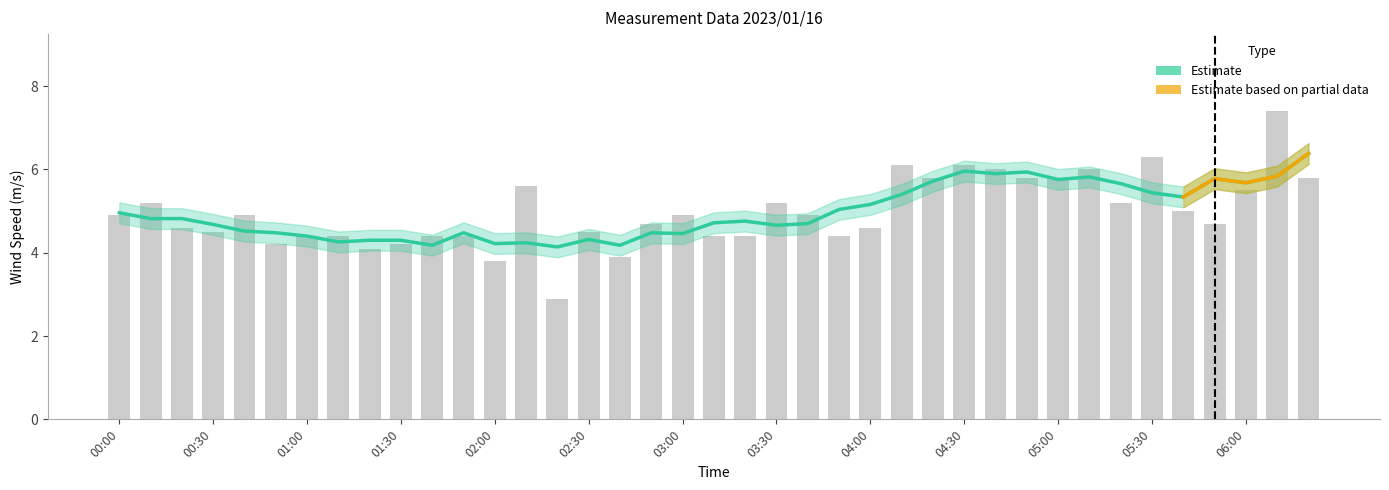

True or false: the data shows 5.6 at 02:10.

True